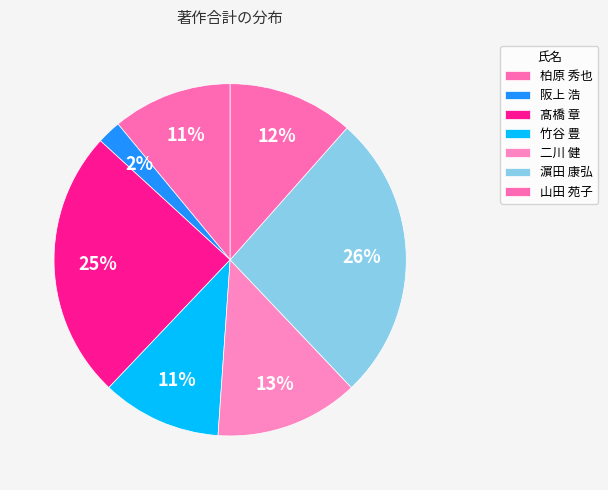

Is 竹谷 豊 the majority of the pie?

No